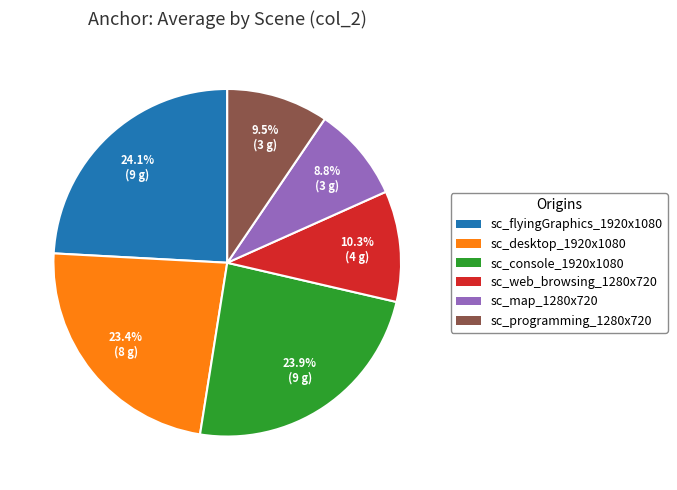

Is sc_desktop_1920x1080 the majority of the pie?

No